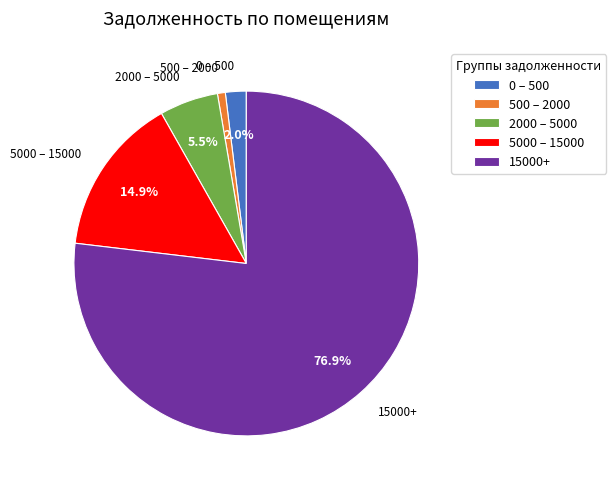

What is the total percentage of 2000 – 5000 and 15000+?

82.4%